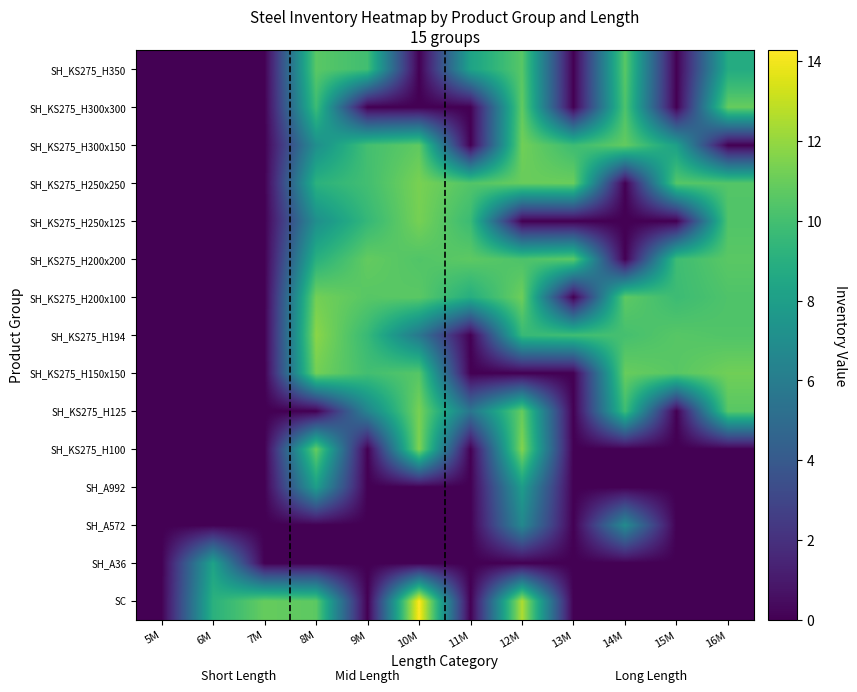

What is the difference between the highest and lowest values at 16M?

11.2